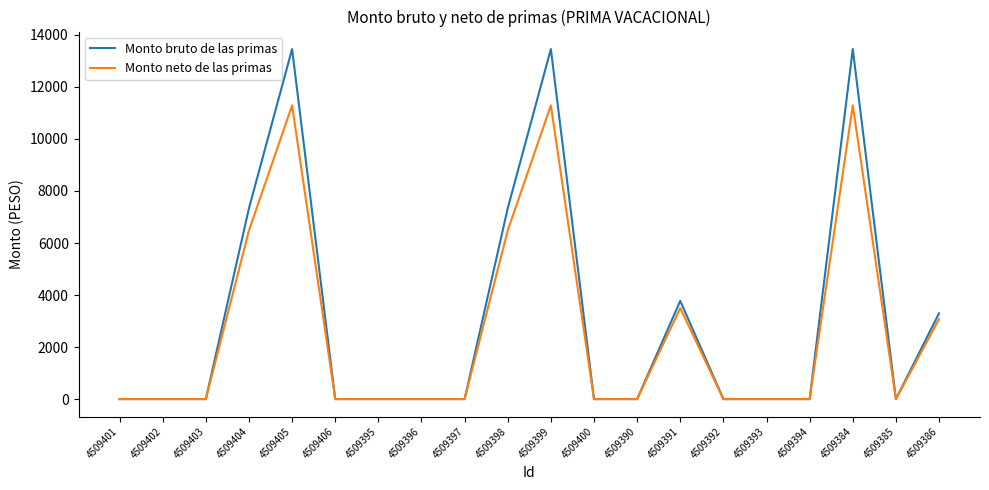

What is the average value of the Monto bruto de las primas series?

3105.5